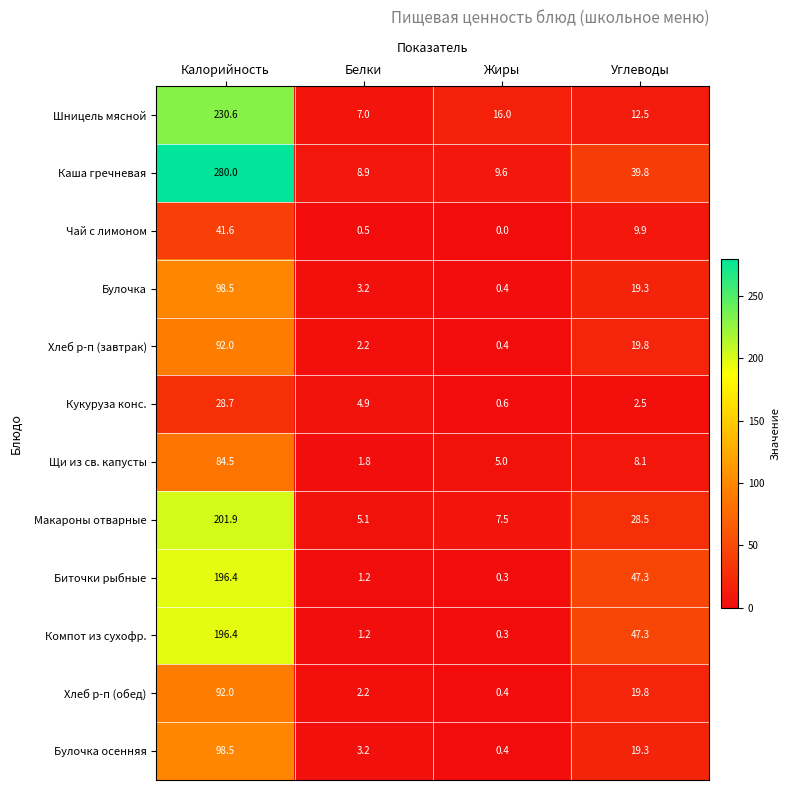

What is the difference between the highest and lowest values at Углеводы?

44.8